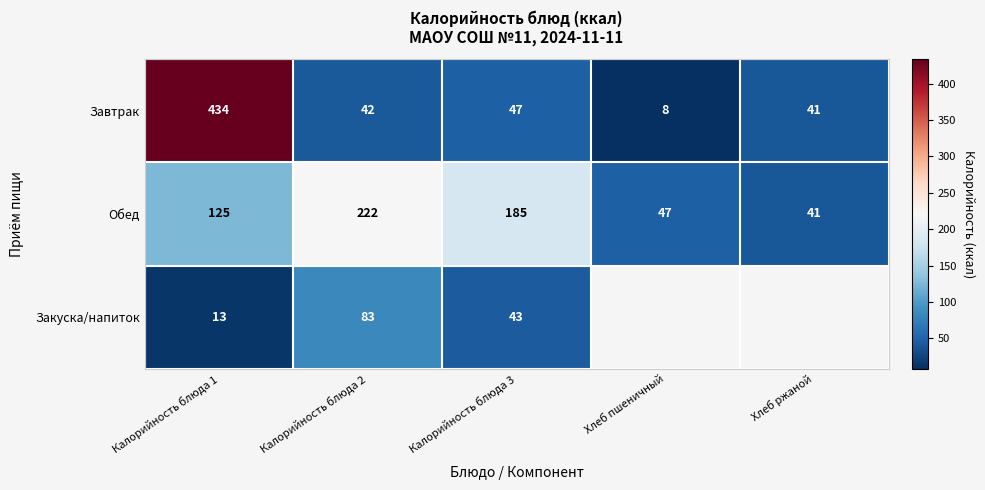

The value of Закуска/напиток at Калорийность блюда 2 is 118. True or false?

False